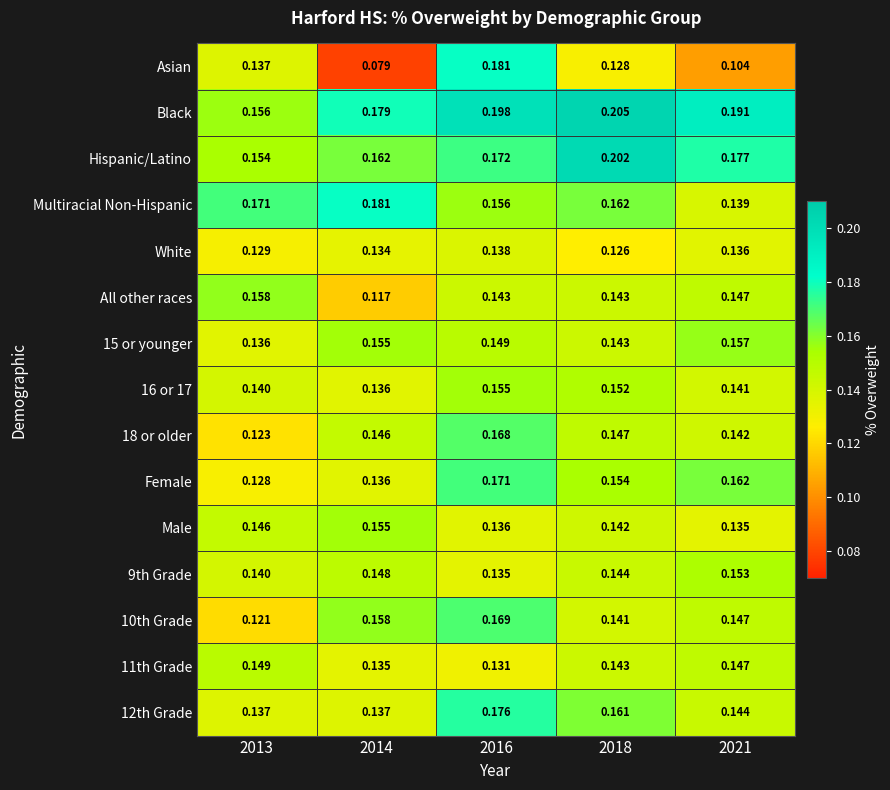

Between 2013 and 2014, which series saw the biggest shift?

Asian